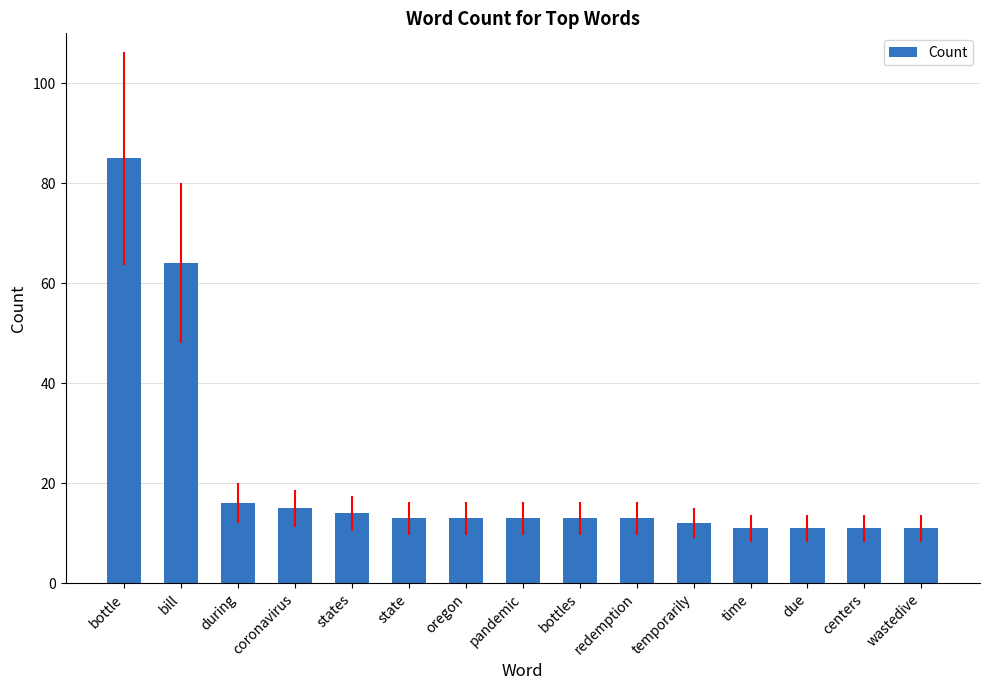

The chart shows a value of 22 at redemption. True or false?

False